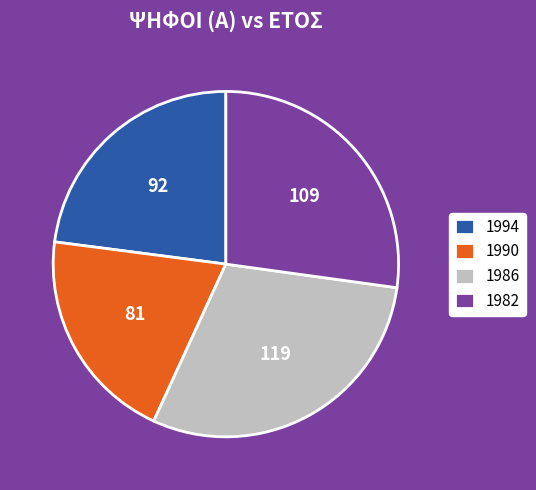

What is the largest slice in the pie chart?

1986